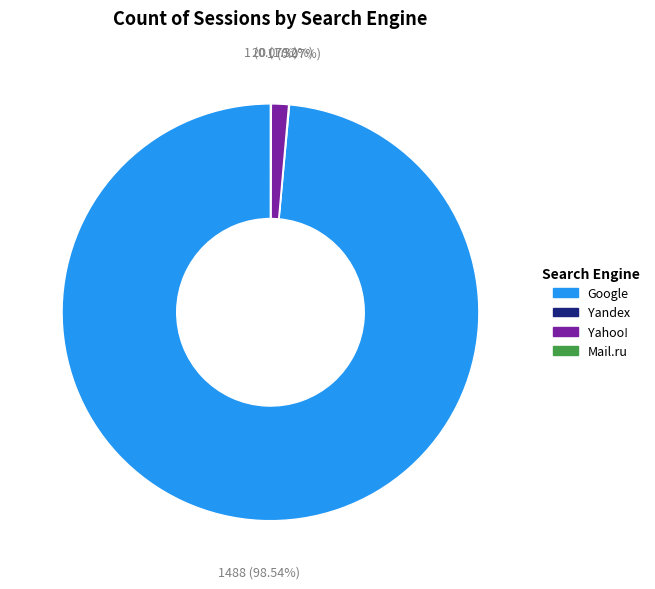

Does any single category account for the majority?

Yes